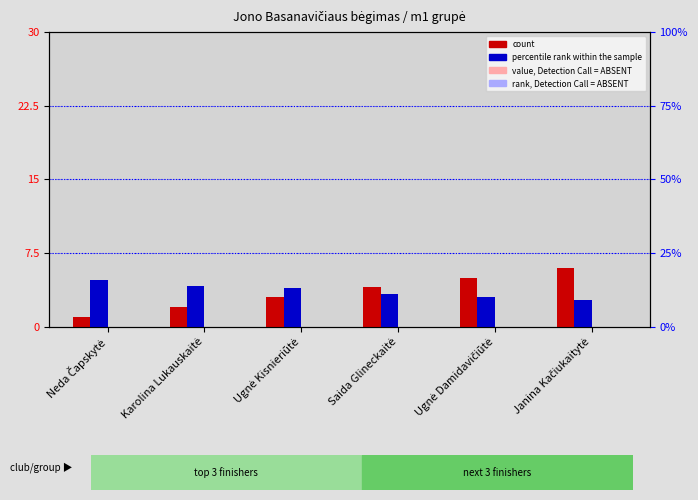

What is the label of the 5th bar from the left?

Ugnė Damidavičiūtė